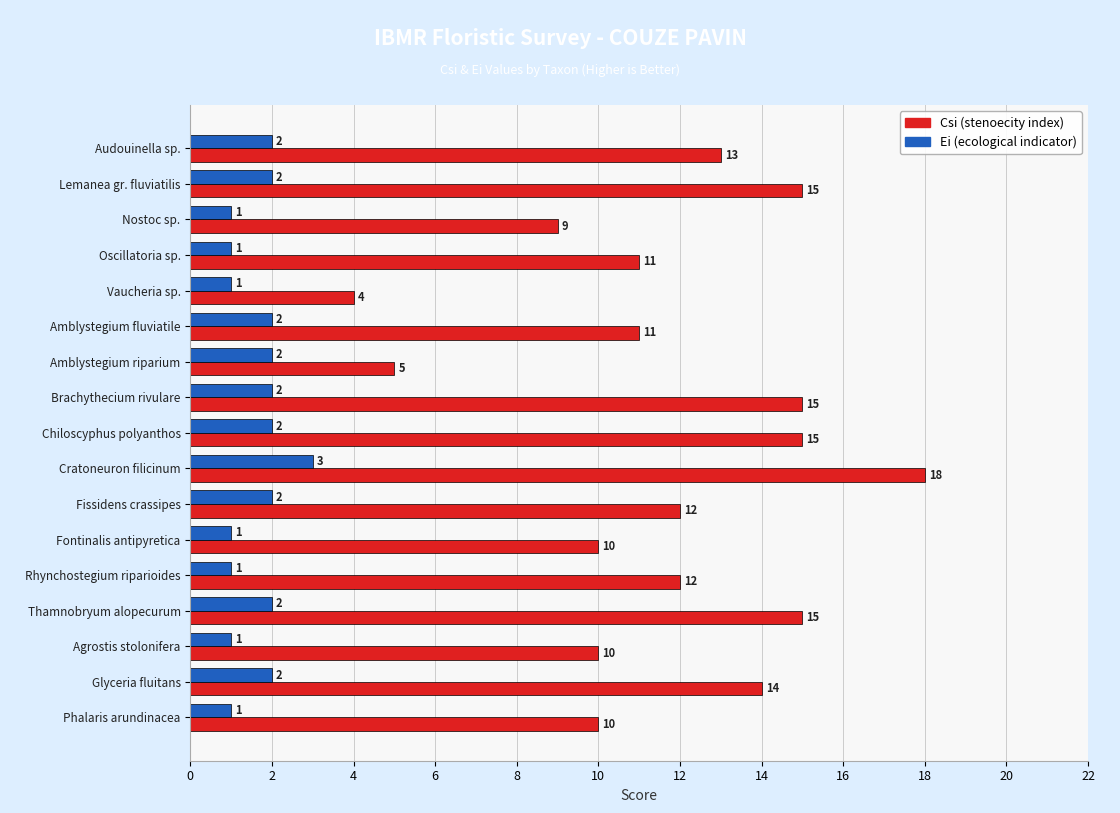

Rank the series by their average value, from lowest to highest.

Ei (ecological indicator), Csi (stenoecity index)